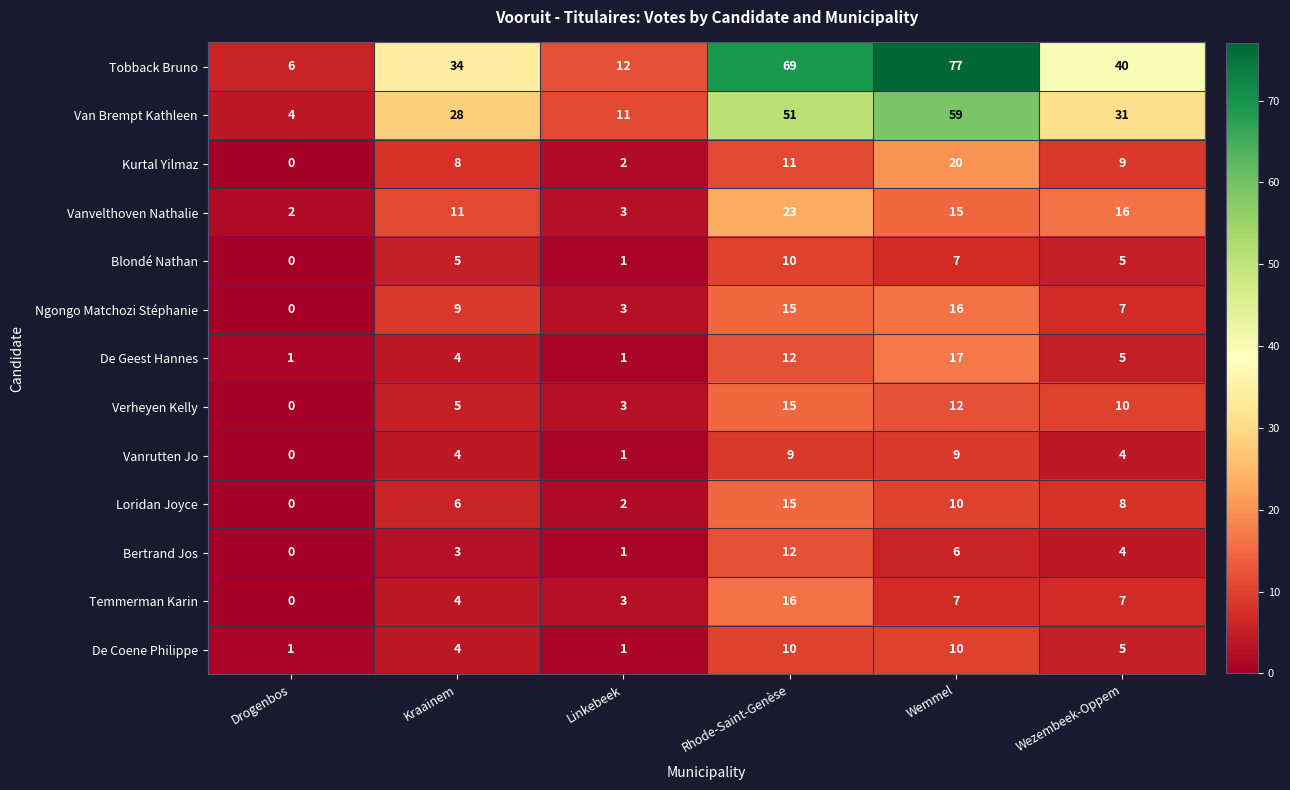

At how many categories does at least one series exceed 7?

5